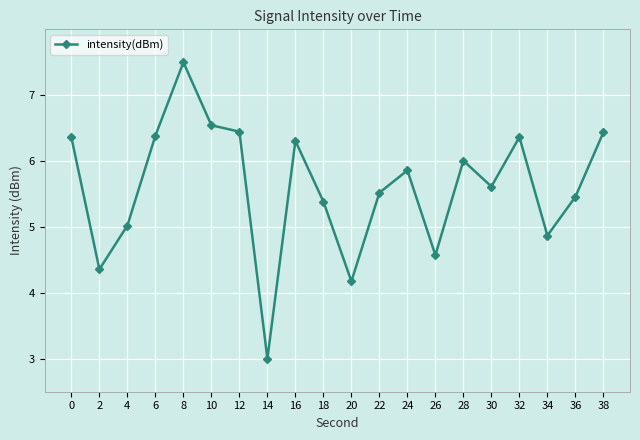

Reading right to left, what are all the values shown in this chart?

38=6.4	36=5.5	34=4.9	32=6.4	30=5.6	28=6.0	26=4.6	24=5.9	22=5.5	20=4.2	18=5.4	16=6.3	14=3.0	12=6.4	10=6.5	8=7.5	6=6.4	4=5.0	2=4.4	0=6.4